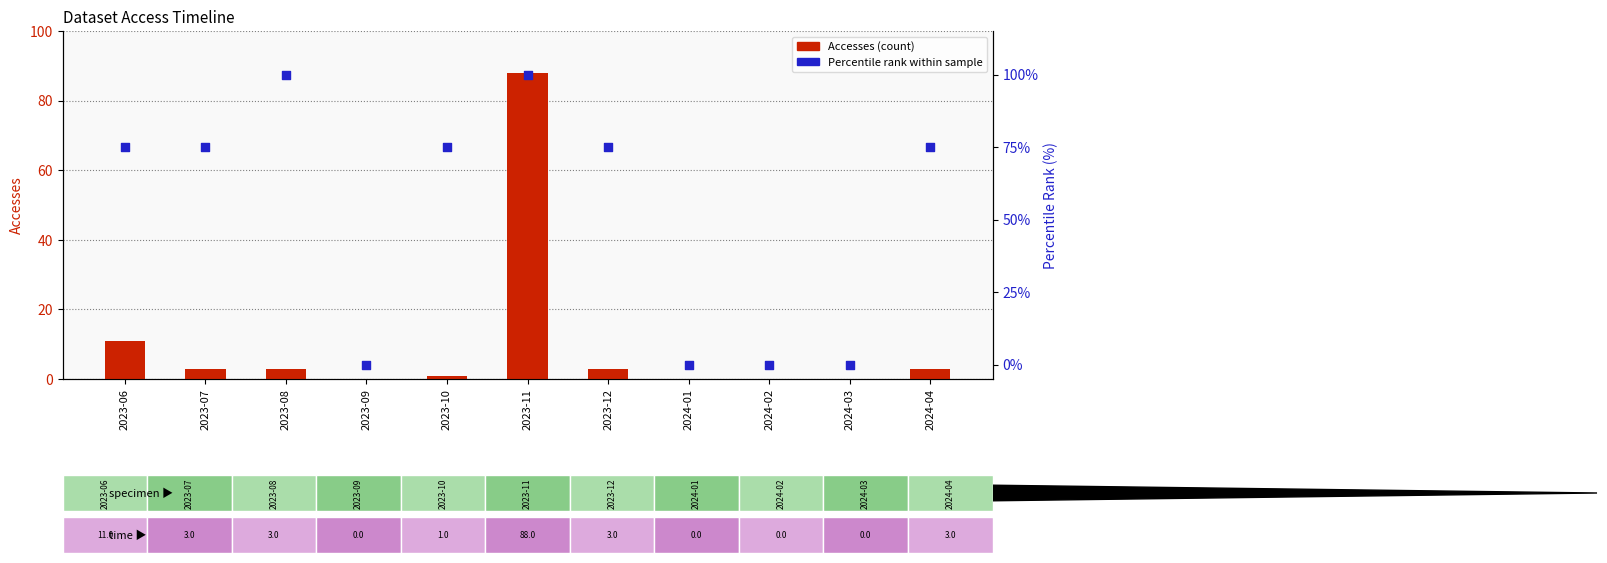

Which series reaches the maximum Y coordinate?

Percentile rank within sample